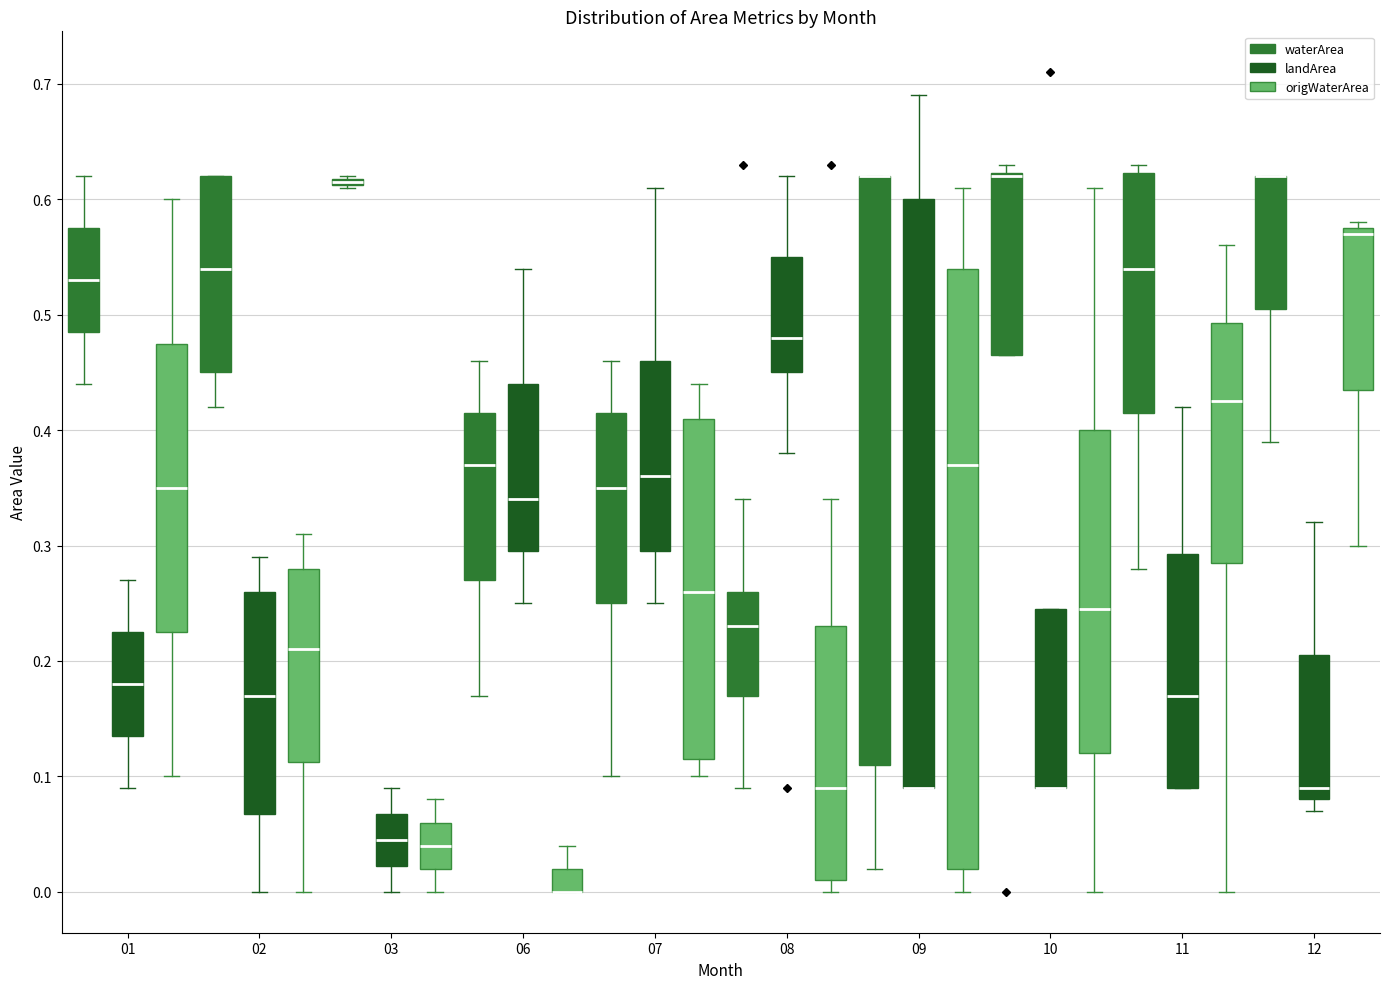

Comparing the boxes themselves (not the whiskers), which one is the tallest?

09 (origWaterArea)